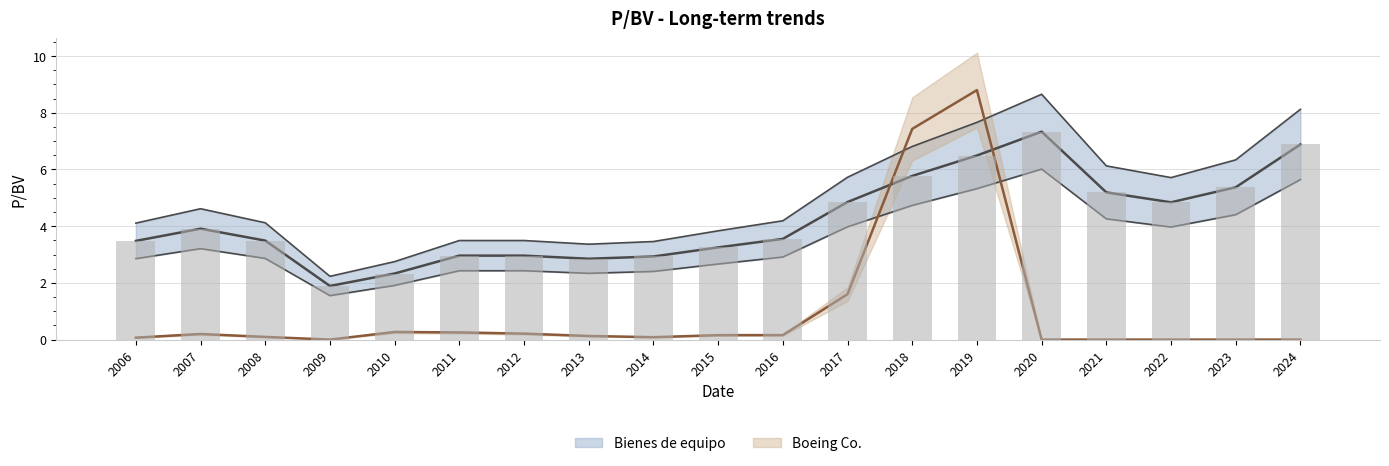

What are all the series names shown in the legend?

Bienes de equipo, Boeing Co.